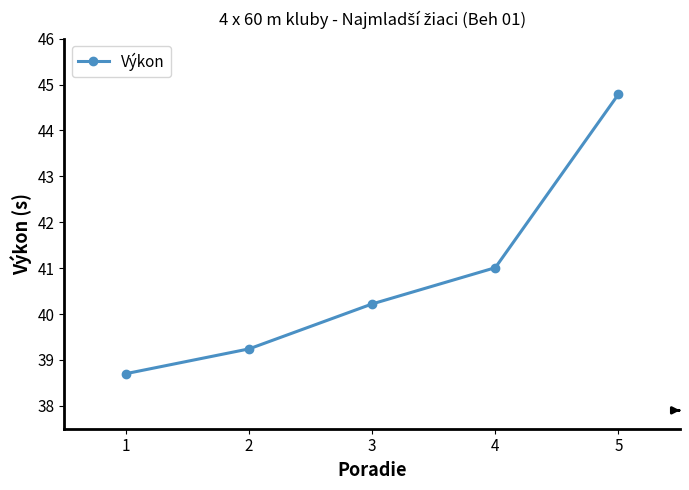

The value at 4 is 41.0. True or false?

True